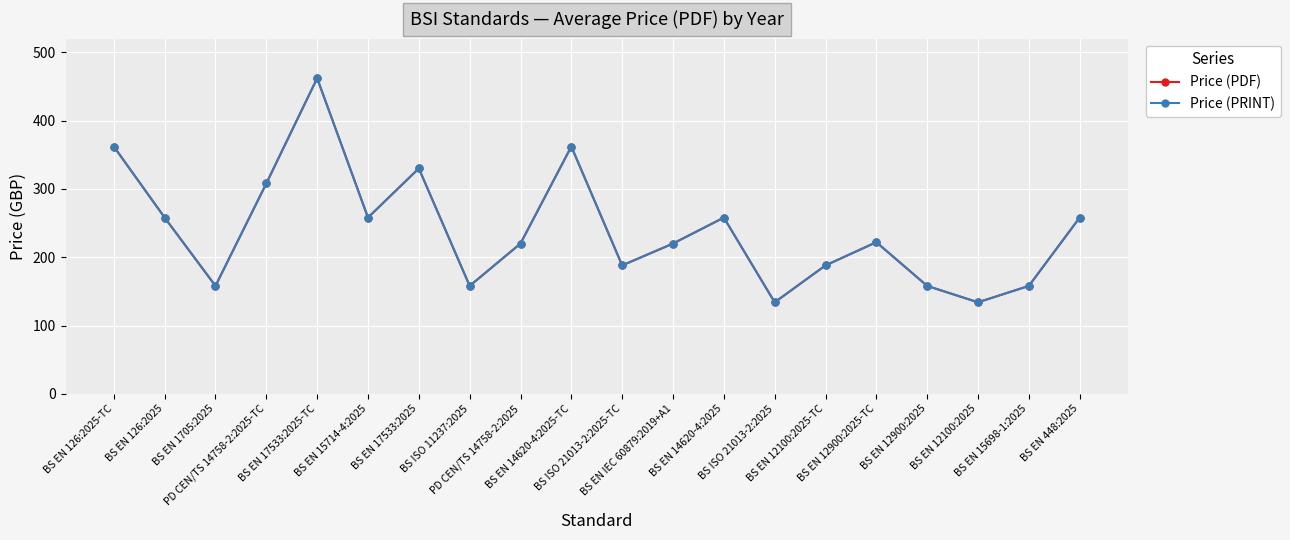

Reading left to right, transcribe all the data shown in this chart.

Price (PDF): 362	258	158	308	462	258	330	158	220	362	188	220	258	134	188	222	158	134	158	258
Price (PRINT): 362	258	158	308	462	258	330	158	220	362	188	220	258	134	188	222	158	134	158	258